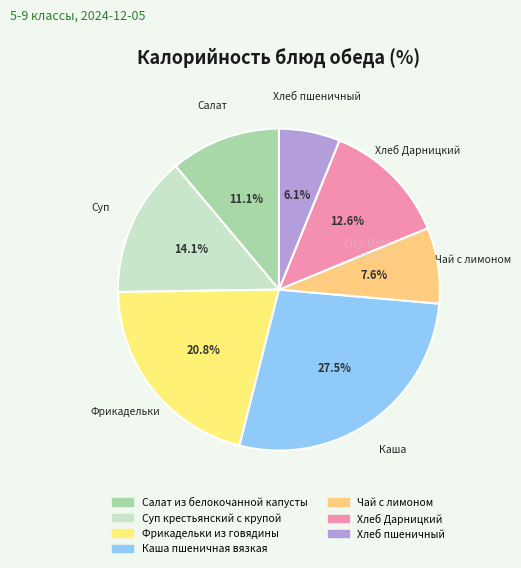

Count the number of slices in the pie.

7